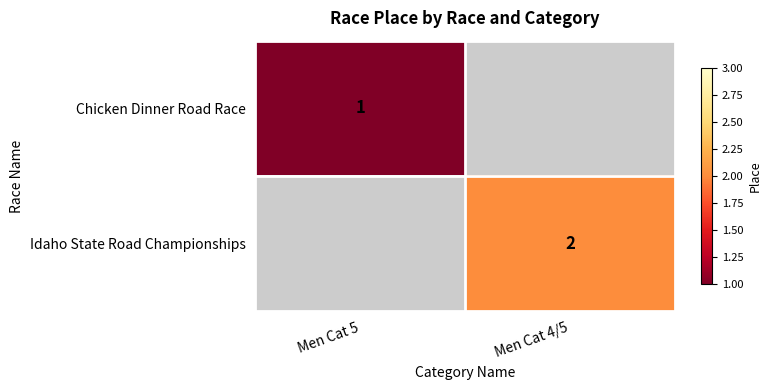

Is the value of Idaho State Road Championships at Men Cat 4/5 greater than the value of Chicken Dinner Road Race at Men Cat 5?

Yes